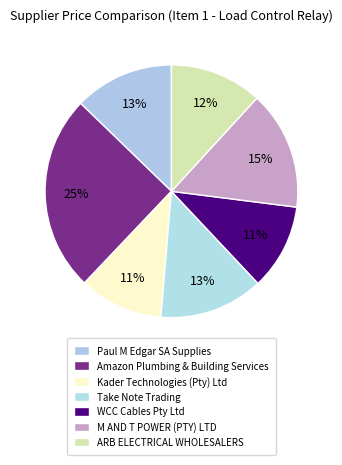

True or false: Take Note Trading accounts for 13% of the total.

True